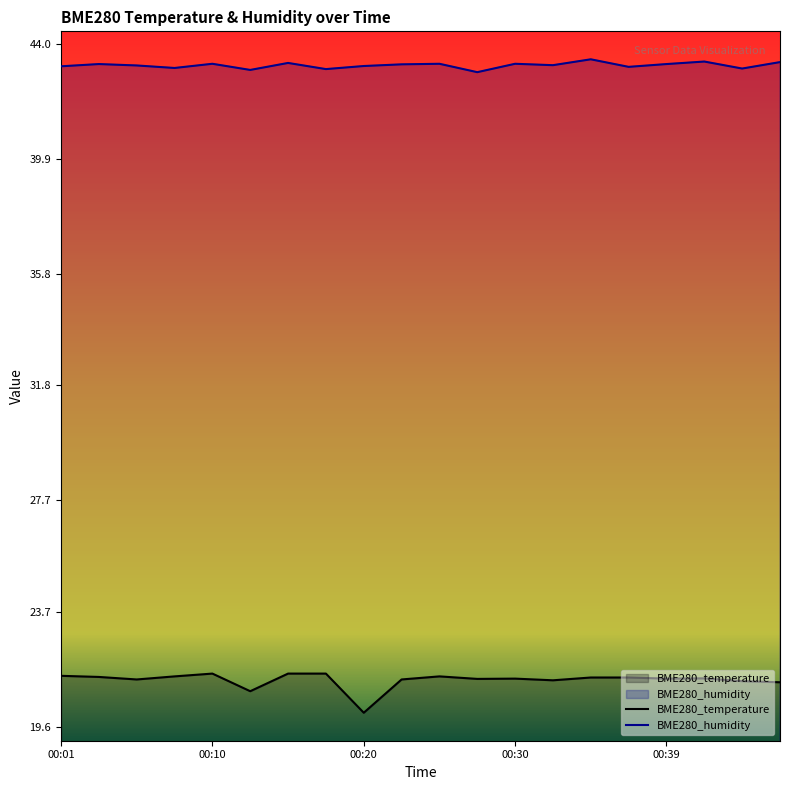

In BME280_temperature, how many points are lower than both neighbors (excluding endpoints)?

6